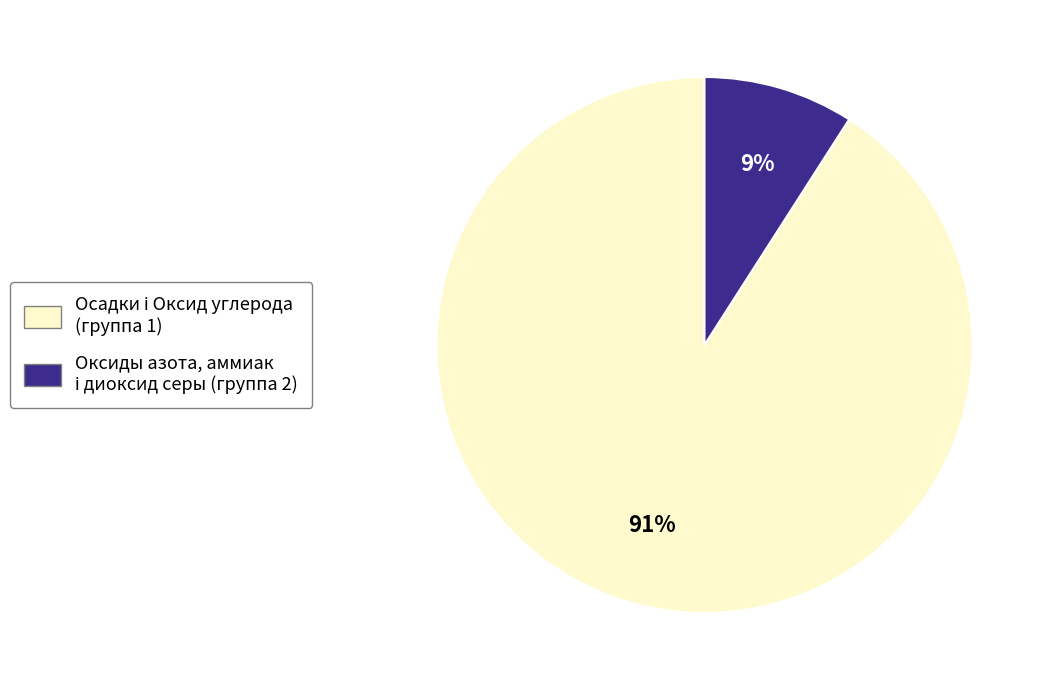

To the nearest percent, what is the average slice percentage?

50%